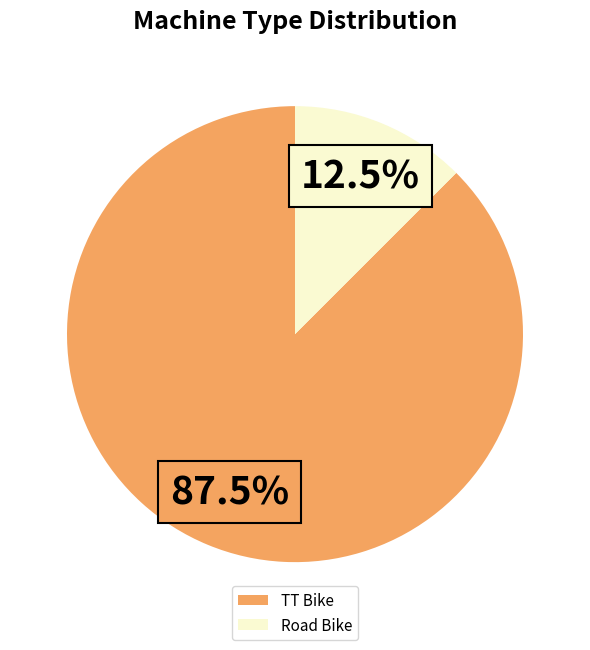

What is the largest slice in the pie chart?

TT Bike